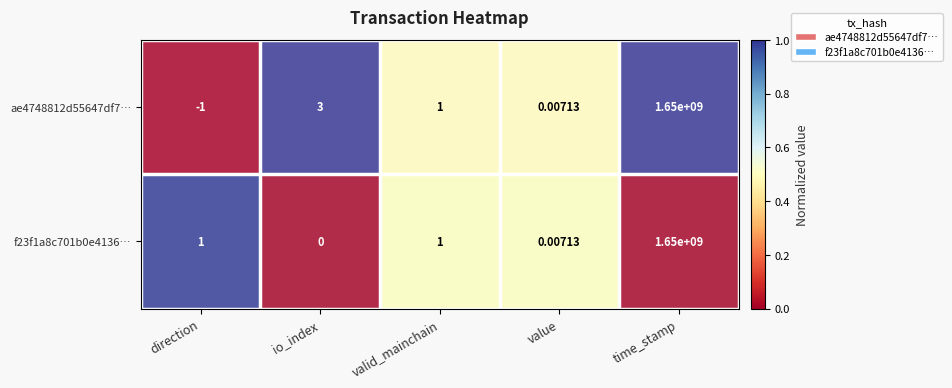

Where does the ae4748812d55647df7… series first go above 1?

io_index